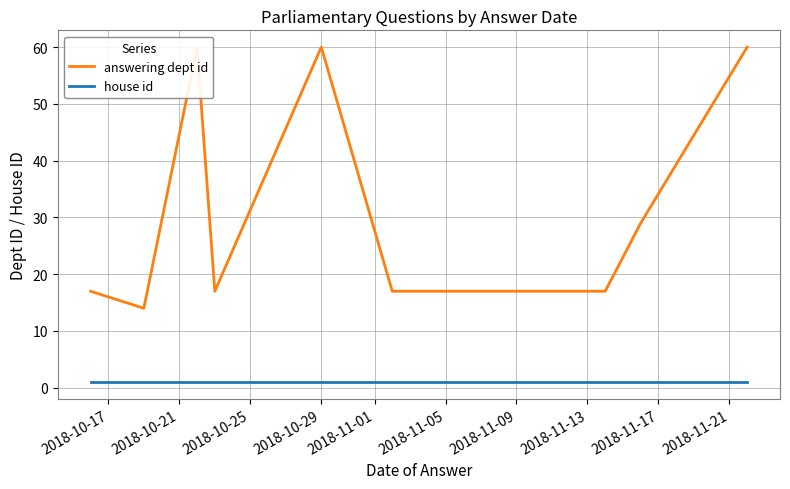

True or false: house id and answering dept id intersect in this chart.

False